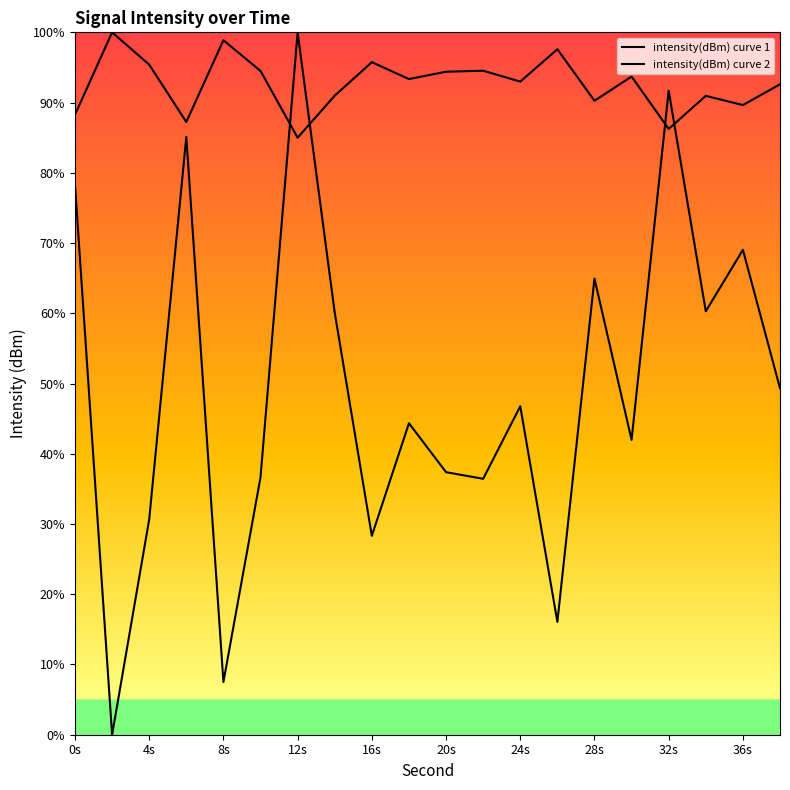

True or false: intensity(dBm) curve 2 and intensity(dBm) curve 1 intersect in this chart.

True